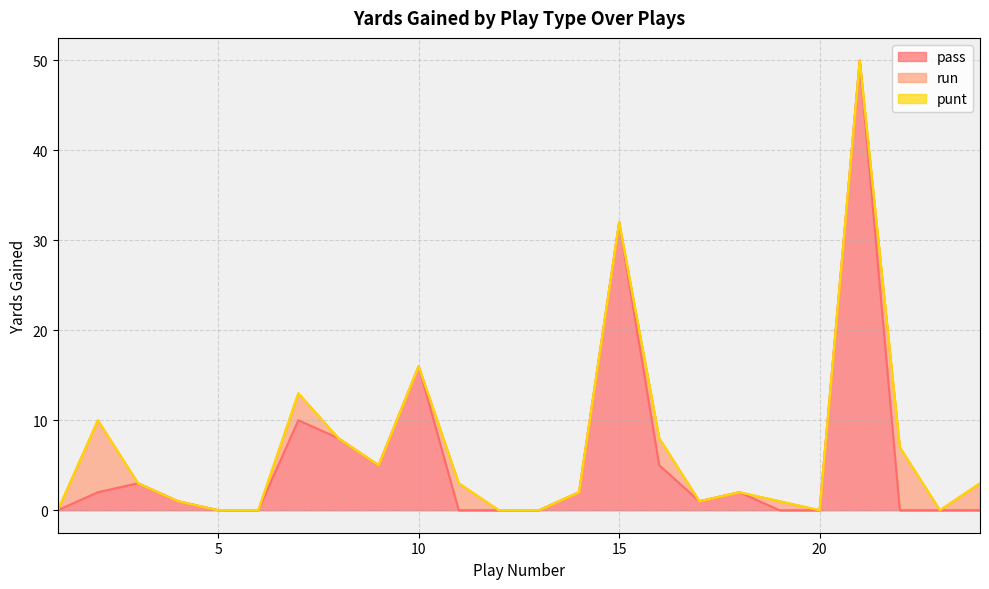

Is the value of punt at 10 greater than the value of run at 18?

No